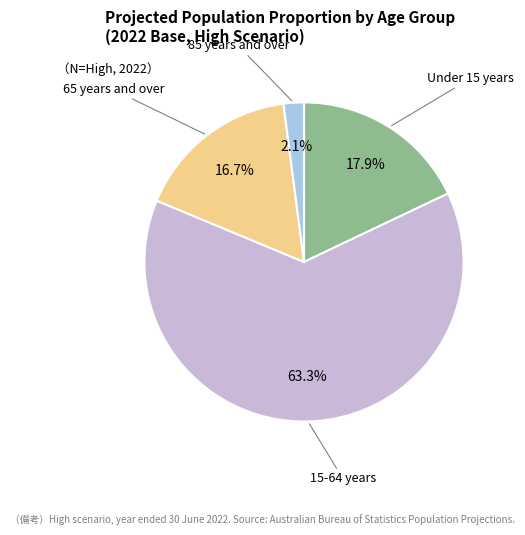

To the nearest percent, what percentage of the pie is 85 years and over?

2%